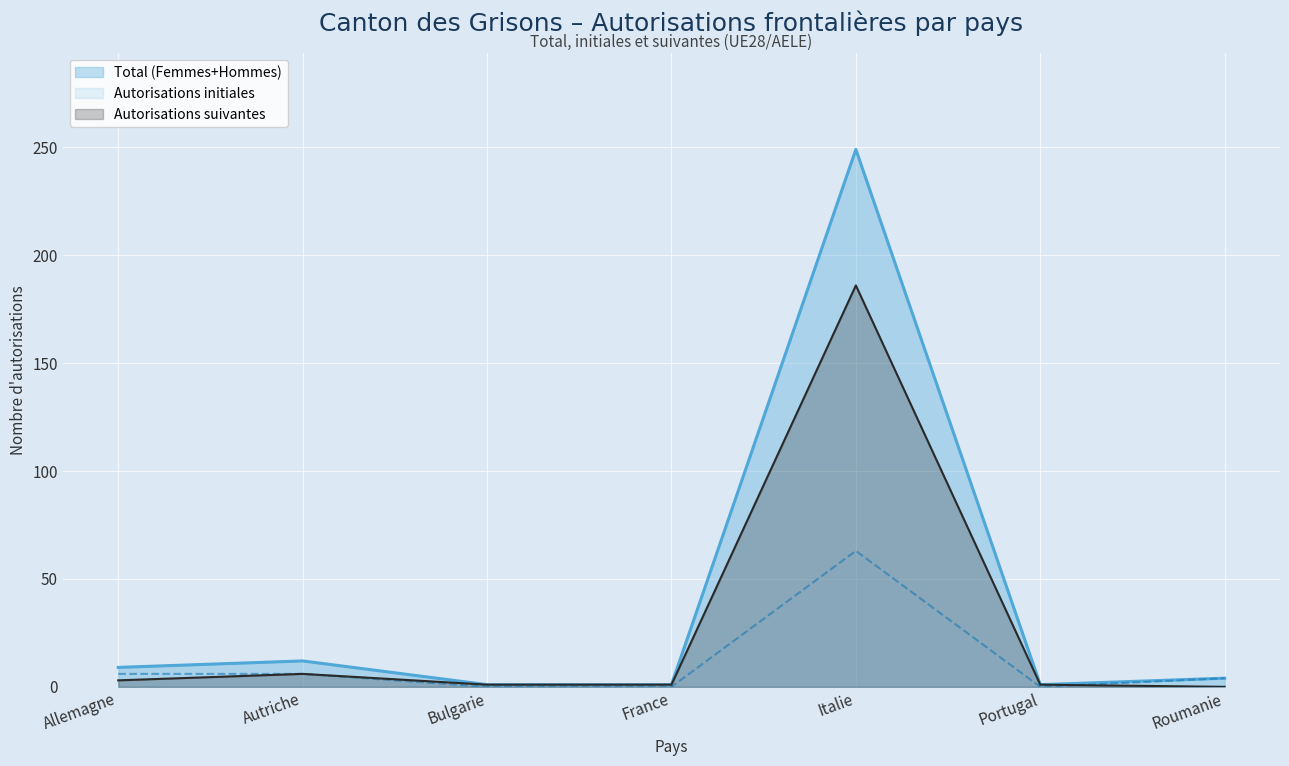

At which category does the chart reach its peak across all series?

Italie